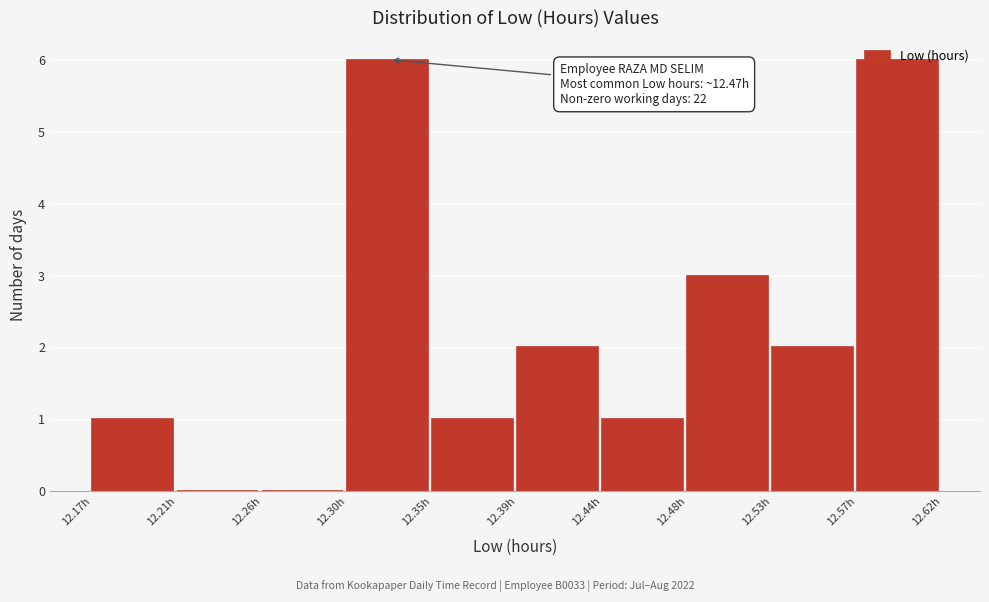

Is it true that the value at 12.48h is 3?

True